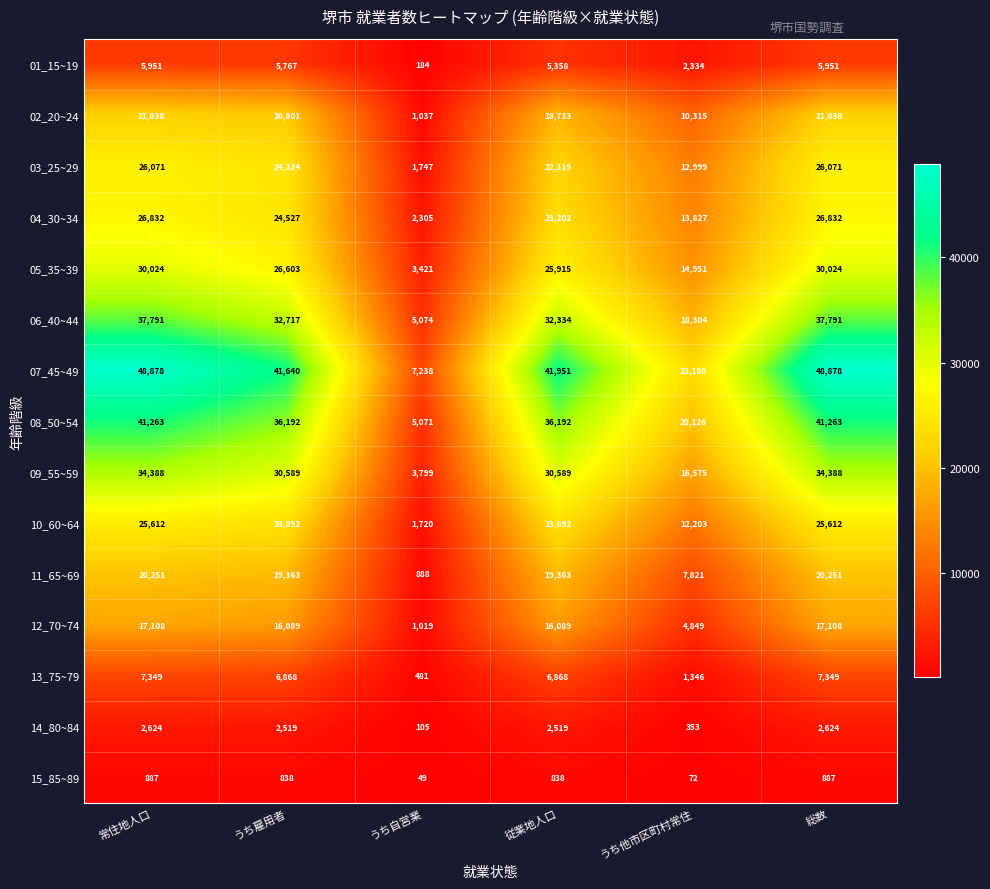

How many 09_55~59 values are between 16575 and 34388?

5